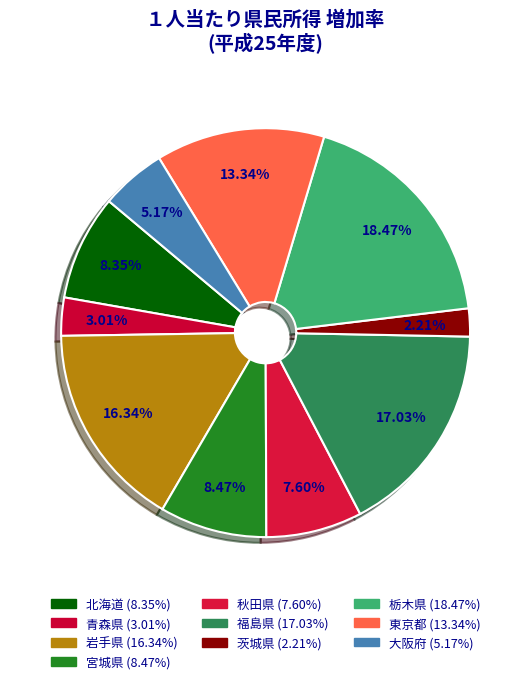

Count the number of slices in the pie.

10